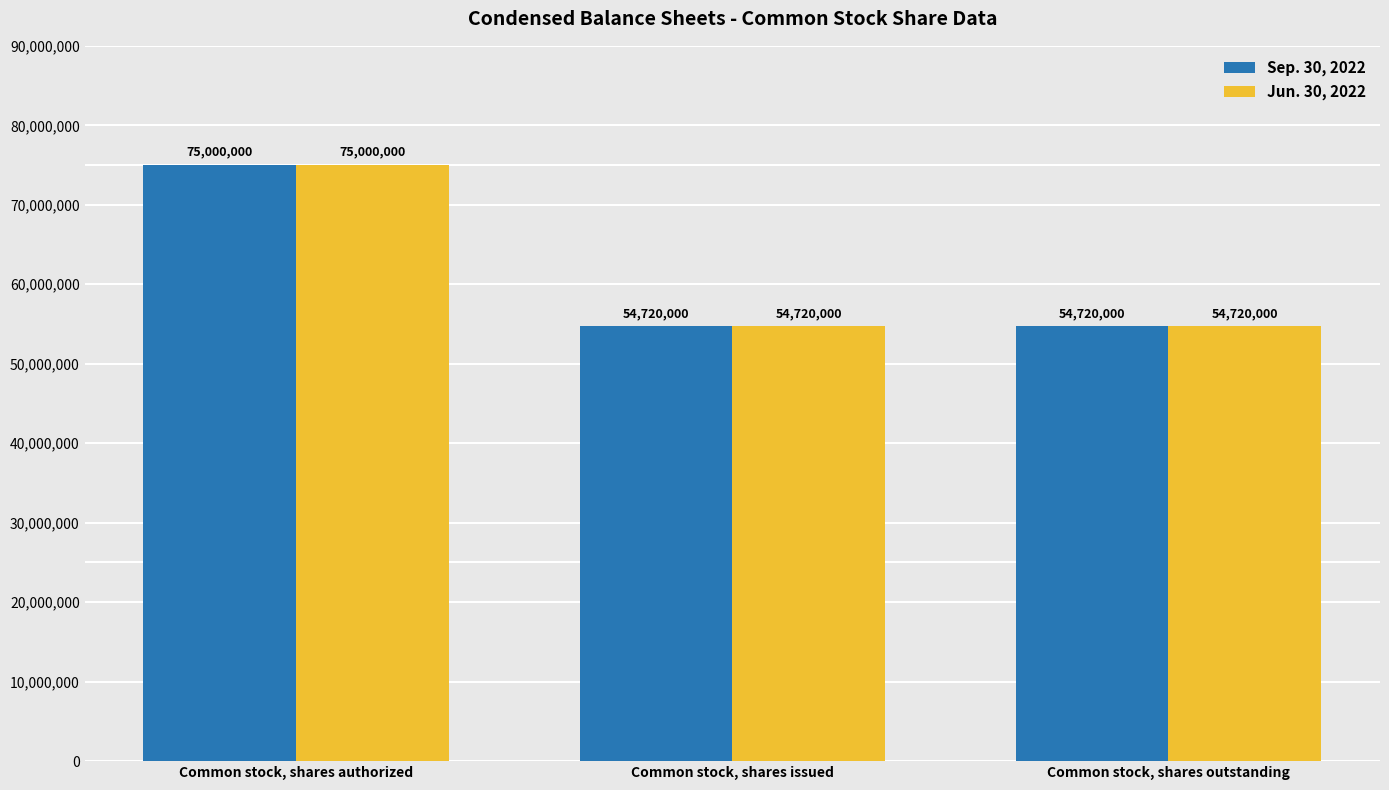

Is it true that Jun. 30, 2022 equals 30609013 at Common stock, shares outstanding?

False